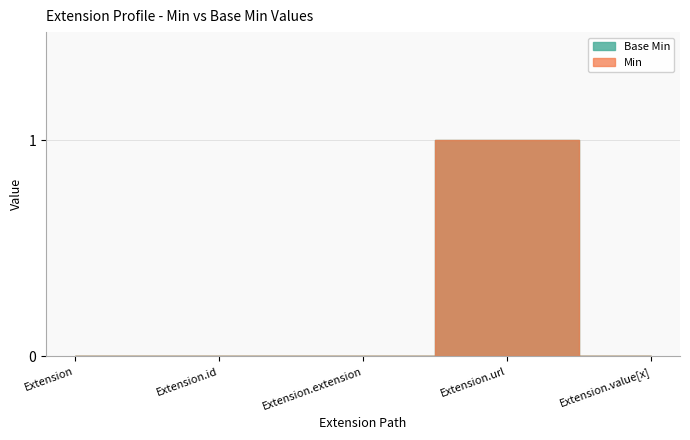

True or false: Min and Base Min cross at least once.

False